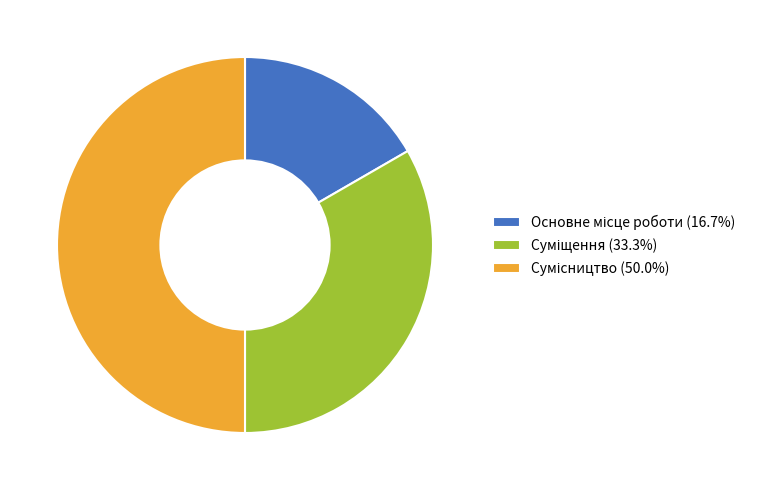

Count the number of slices in the pie.

3